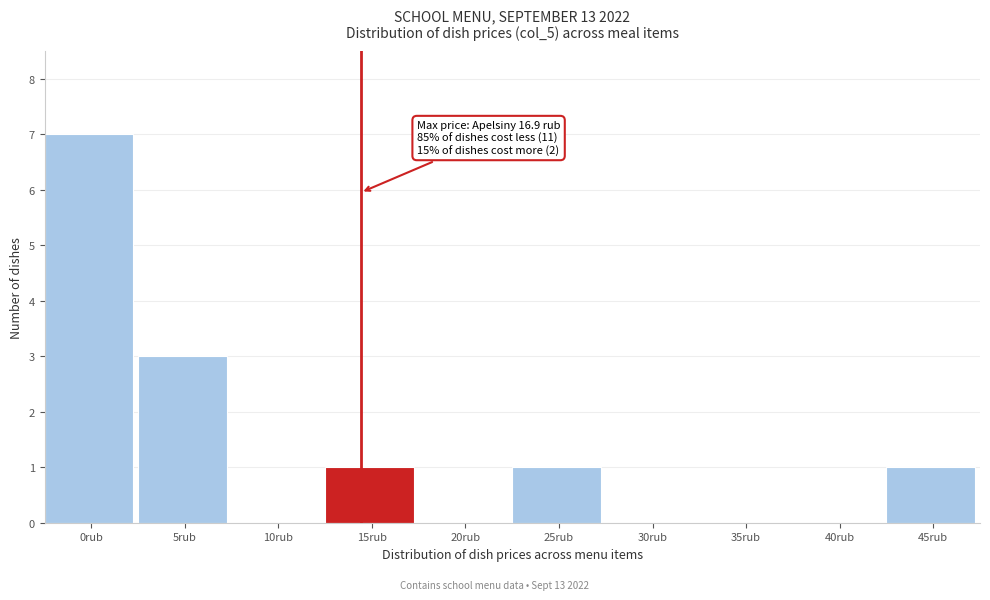

Reading left to right, what are all the values shown in this chart?

0rub=7	5rub=3	10rub=0	15rub=1	20rub=0	25rub=1	30rub=0	35rub=0	40rub=0	45rub=1